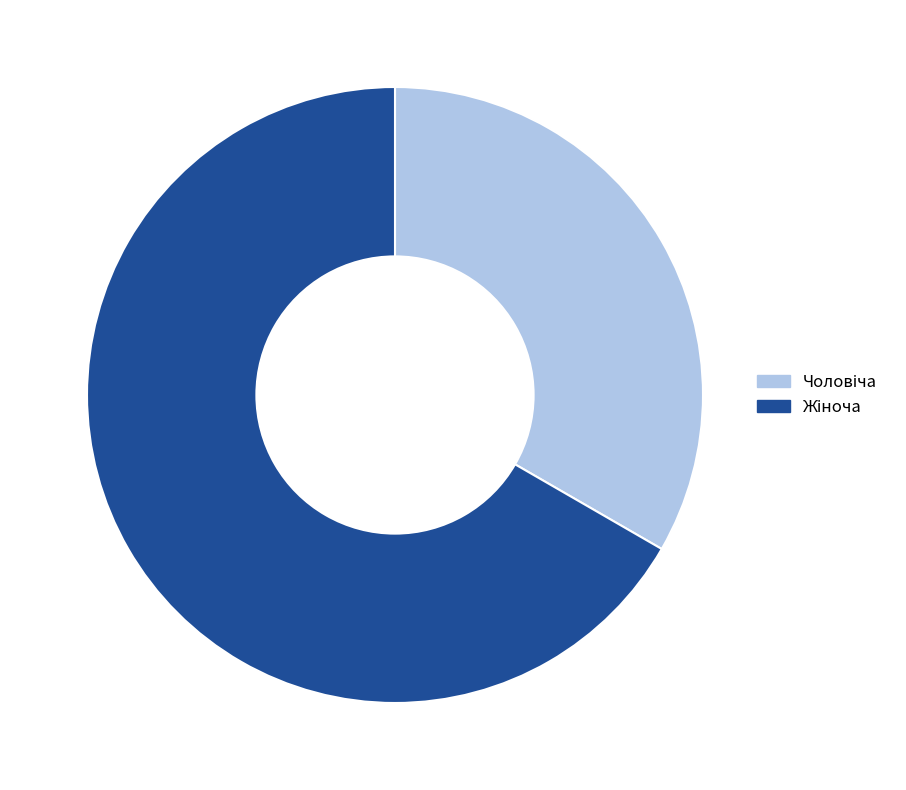

Is there a majority slice in this chart?

Yes